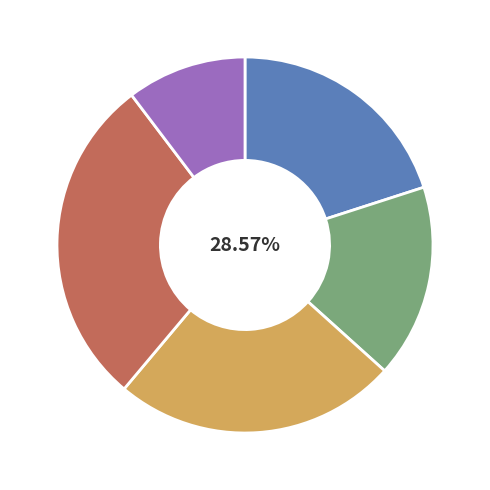

True or false: Idaho accounts for 27% of the total.

False